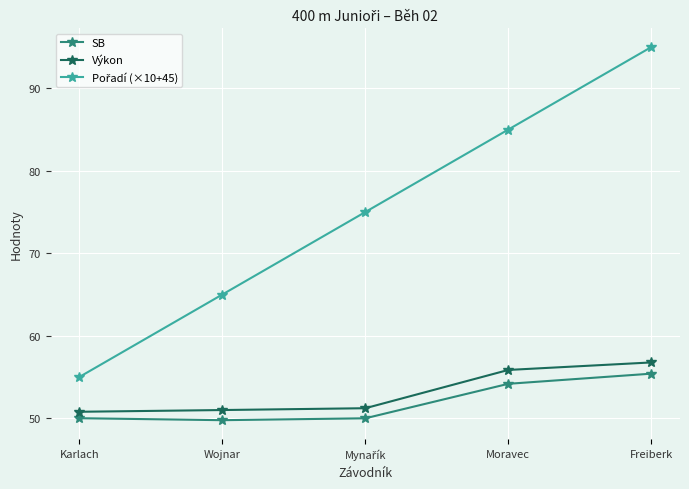

At which category is the sum across all series the highest?

Freiberk